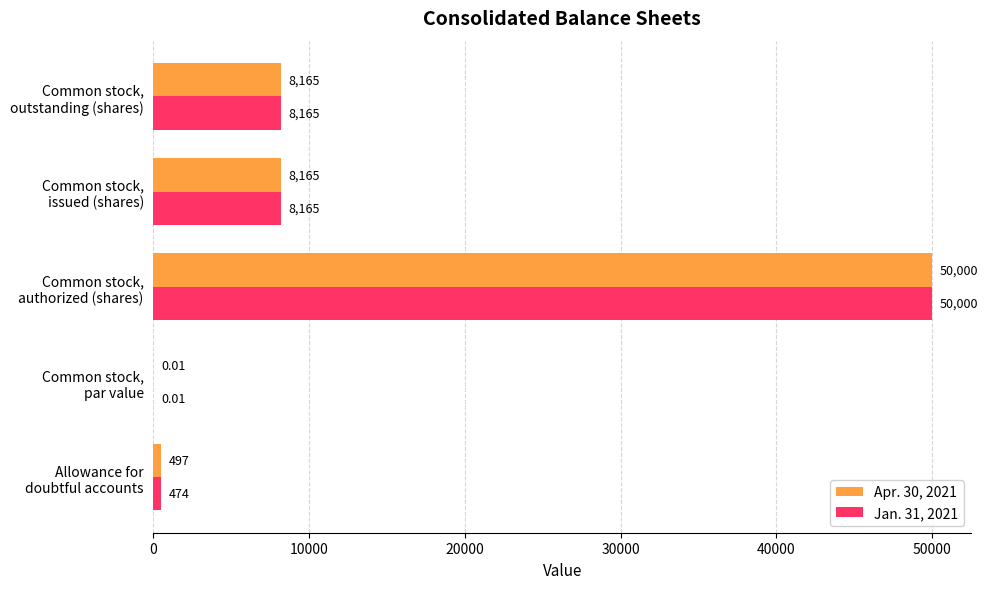

What is the sum of all Apr. 30, 2021 values?

66827.0